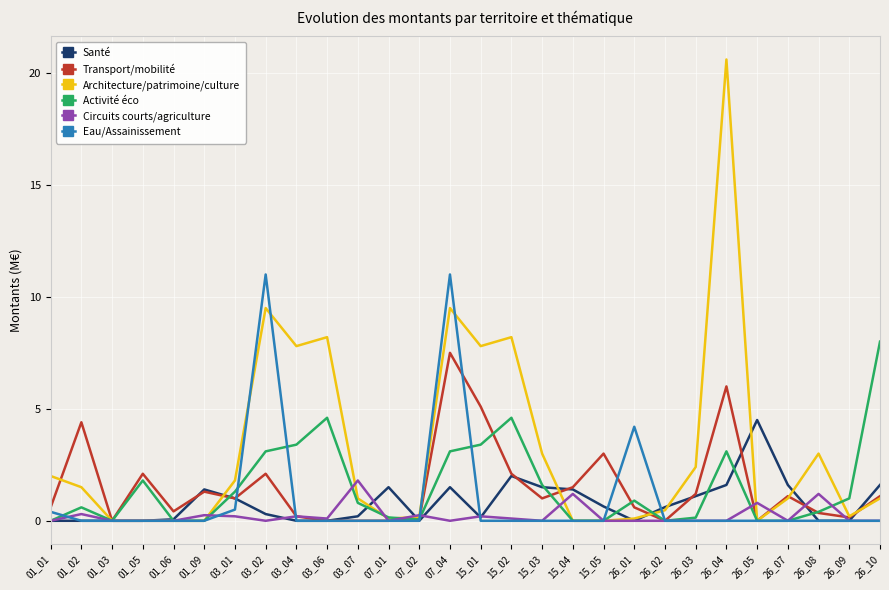

What is the difference between the maximum and minimum values in the Eau/Assainissement series?

11.0